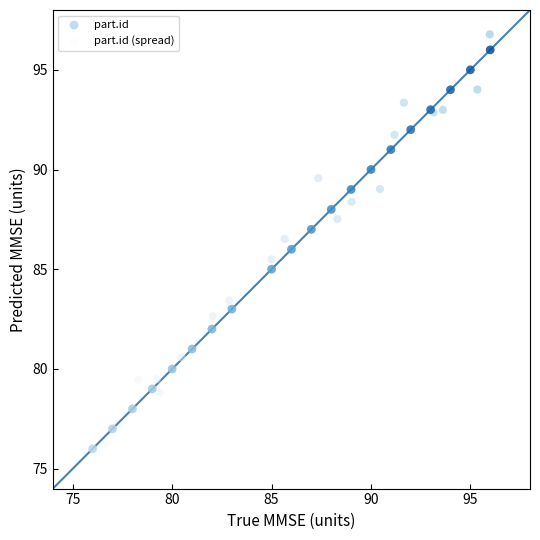

Which series has the largest Y range (max minus min)?

part.id (spread)